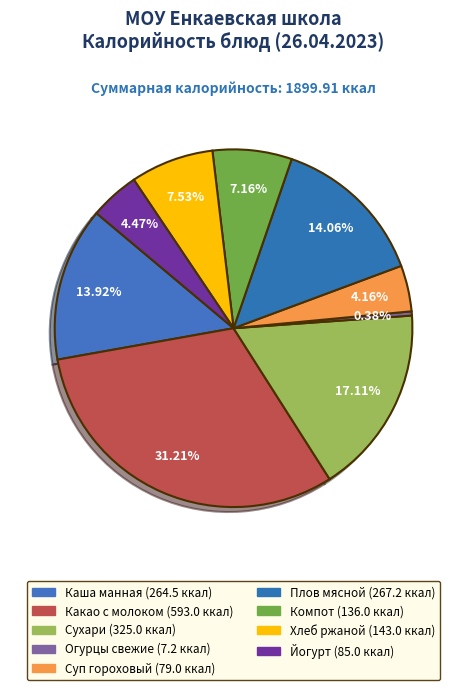

Which category has the smallest portion of the pie?

Огурцы свежие в нарезке